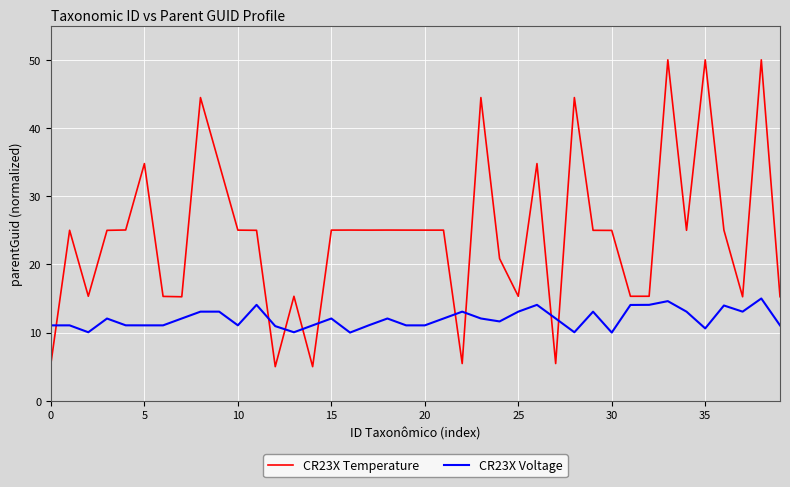

Which series has the largest total across all categories?

CR23X Temperature